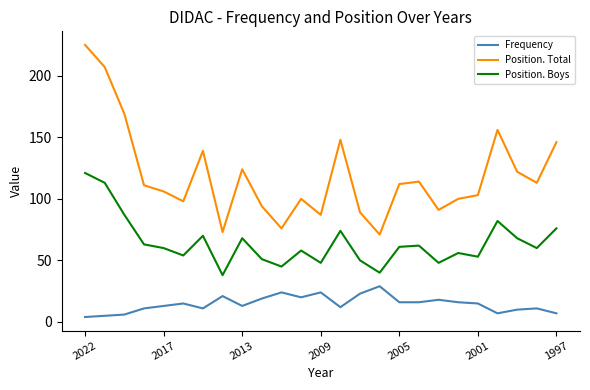

What is the greatest value displayed?

225